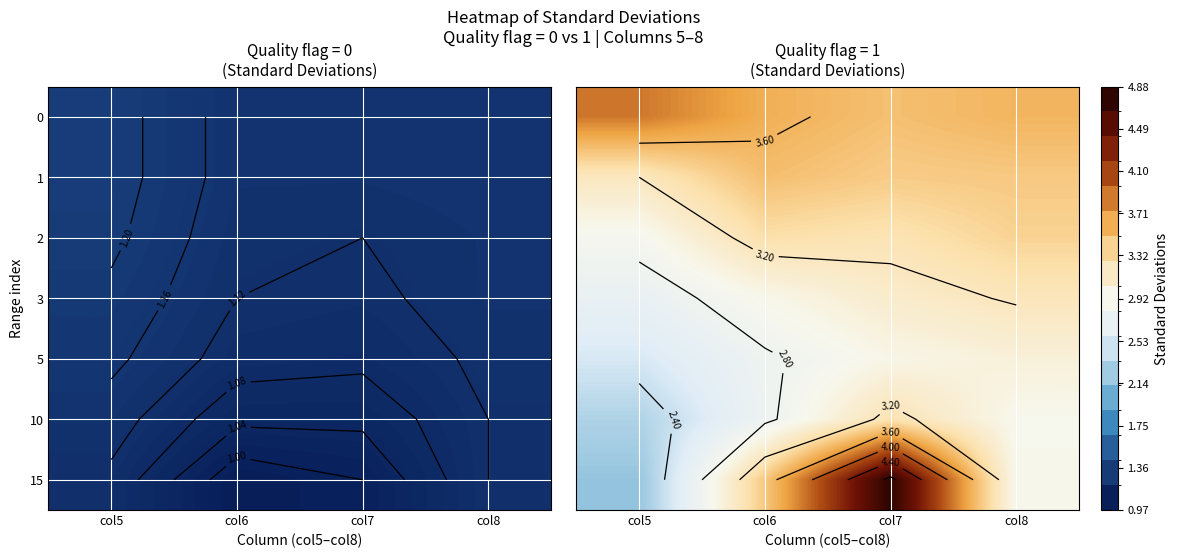

At col5, list the series in order from largest to smallest.

0, 1, 2, 3, 5, 10, 15